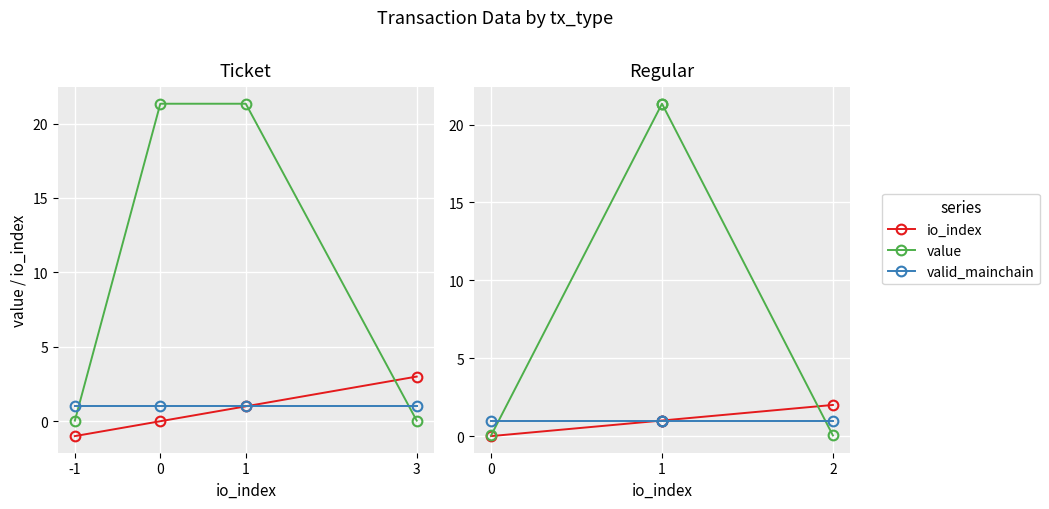

Where do valid_mainchain and value first cross each other?

-1 and 0